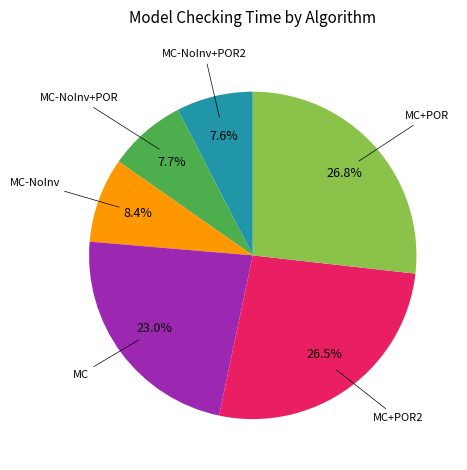

Is there a majority slice in this chart?

No